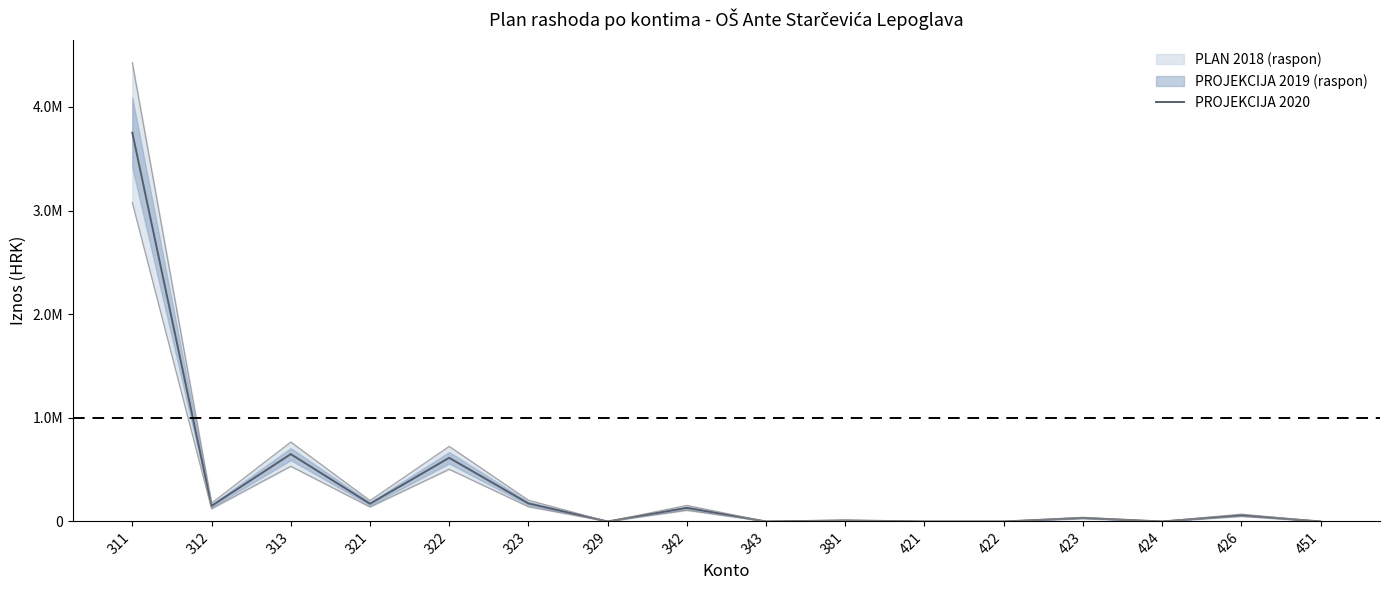

Is it true that the value at 422 is 1780132?

False